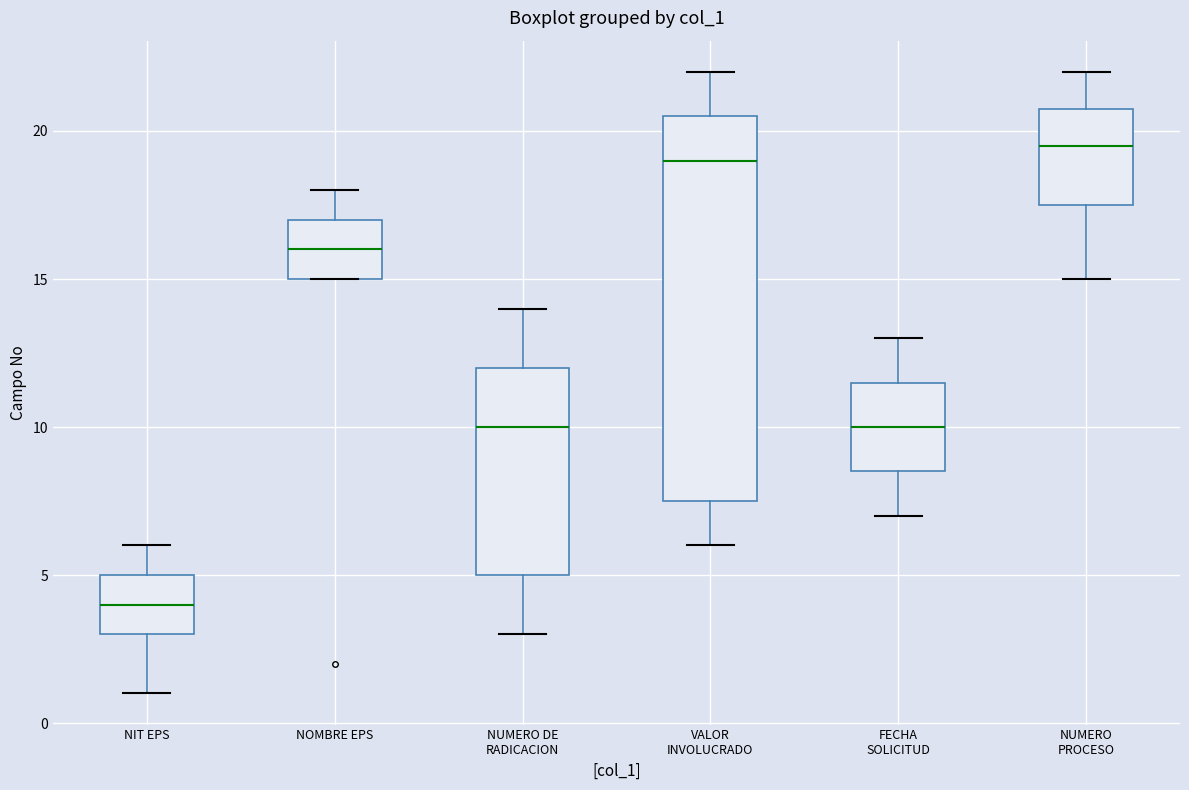

Reading left to right, transcribe this box plot: for each box, give where its median line is, the range the box spans, and where its two whiskers end, as read against the y-axis. The values are not printed on the chart, so give them approximately, as read against the axis.

NIT EPS: median 4.0, box 3.0 to 5.0, whiskers 1.0 to 6.0
NOMBRE EPS: median 16.0, box 15.0 to 17.0, whiskers 15.0 to 18.0
NUMERO DE RADICACION: median 10.0, box 5.0 to 12.0, whiskers 3.0 to 14.0
VALOR INVOLUCRADO: median 19.0, box 7.5 to 20.5, whiskers 6.0 to 22.0
FECHA SOLICITUD: median 10.0, box 8.5 to 11.5, whiskers 7.0 to 13.0
NUMERO PROCESO: median 19.5, box 17.5 to 21.0, whiskers 15.0 to 22.0